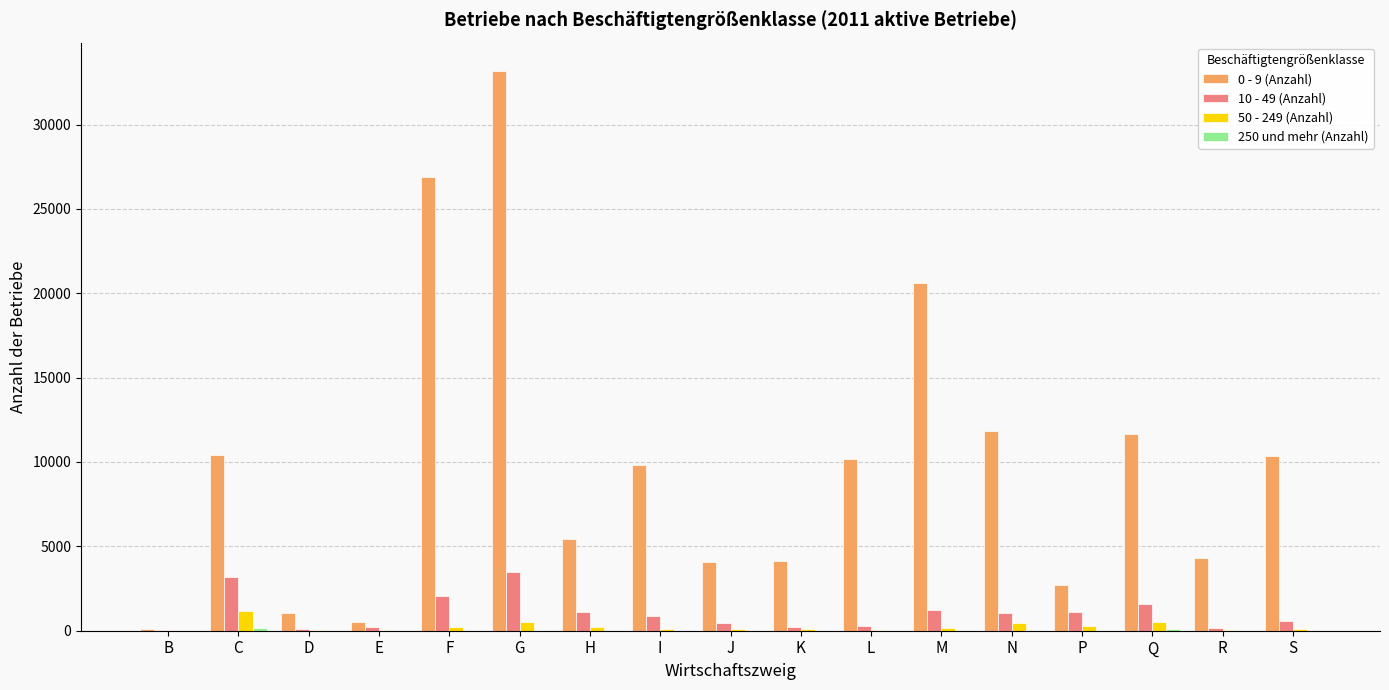

The value of 10 - 49 (Anzahl) at Q is 1558. True or false?

True